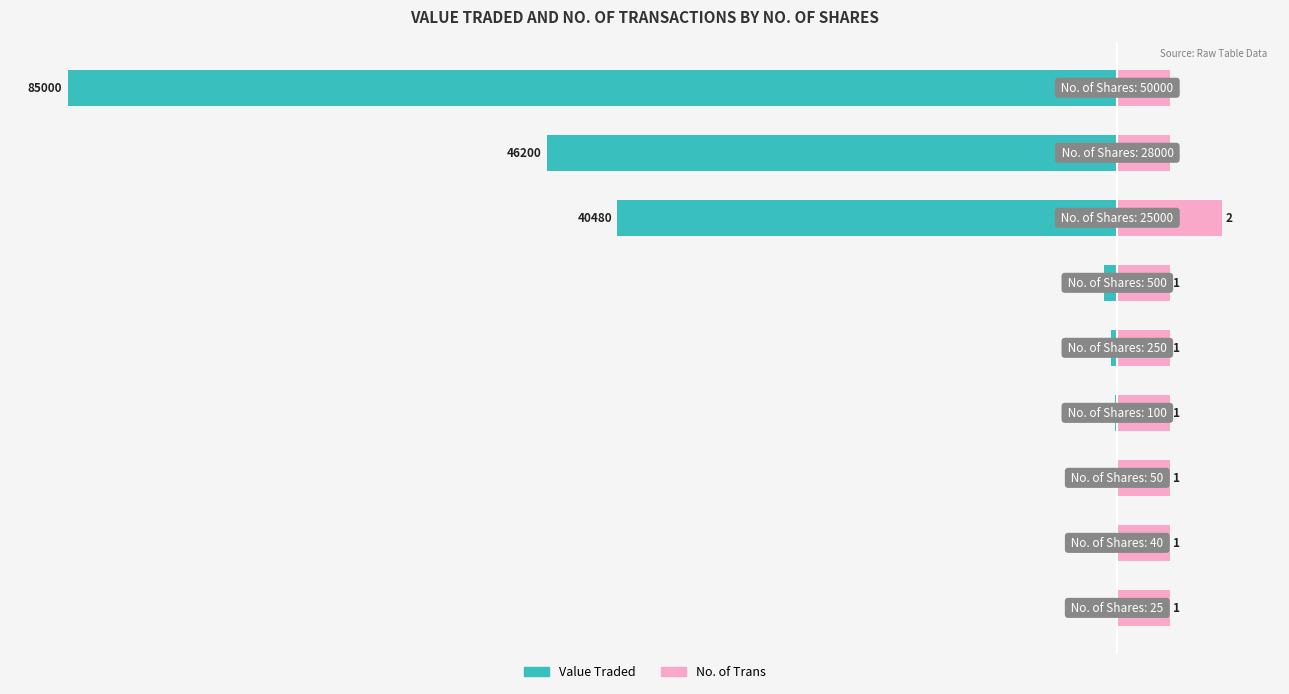

How many data points does each series have?

9